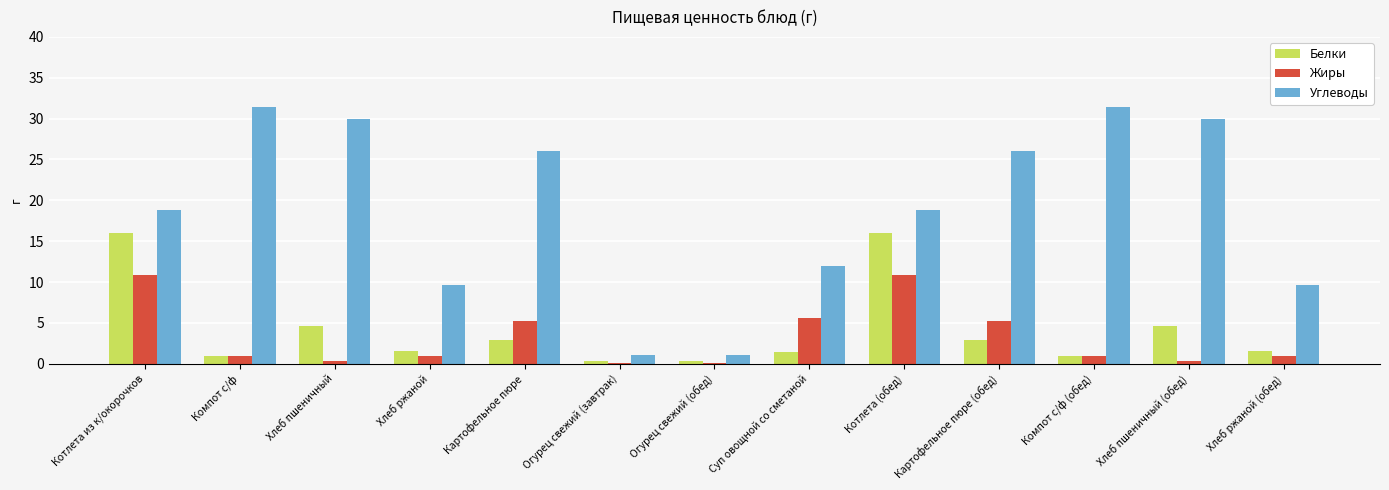

The value of Жиры at Картофельное пюре is 1.6. True or false?

False